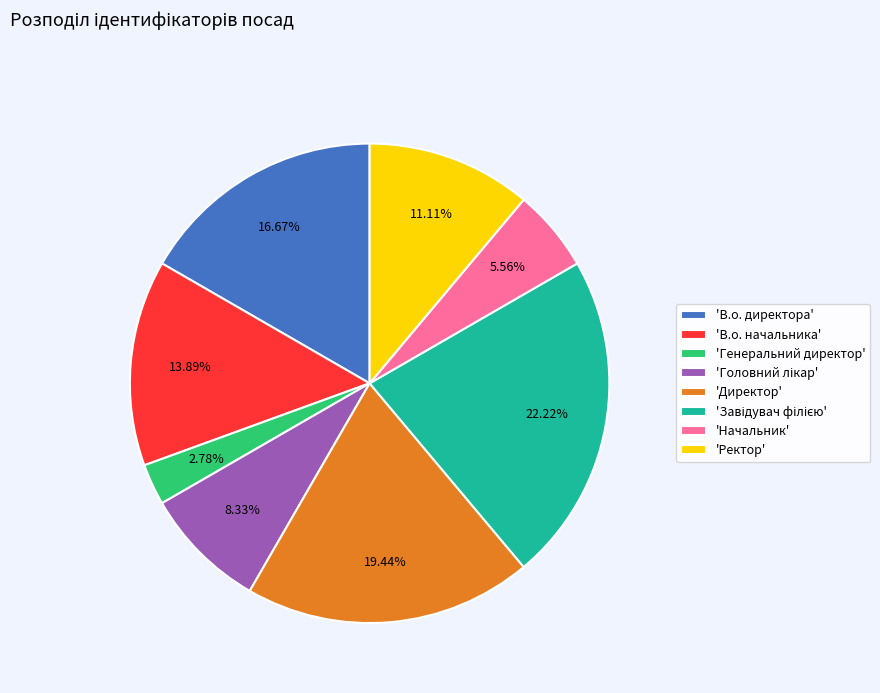

Does 'Начальник' account for over 50% of the chart?

No